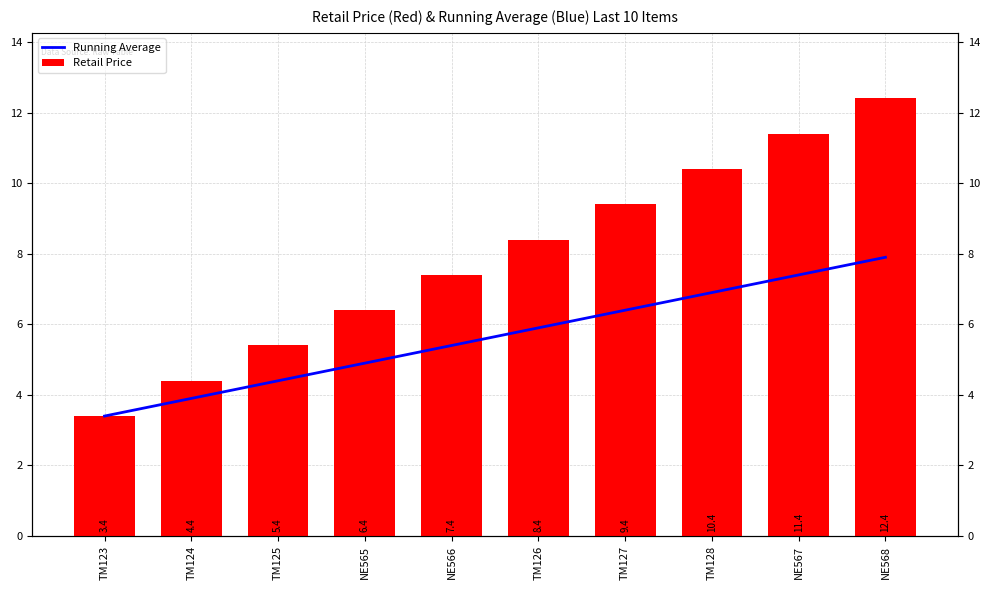

Which series changed the most between TM124 and NE568?

Retail Price